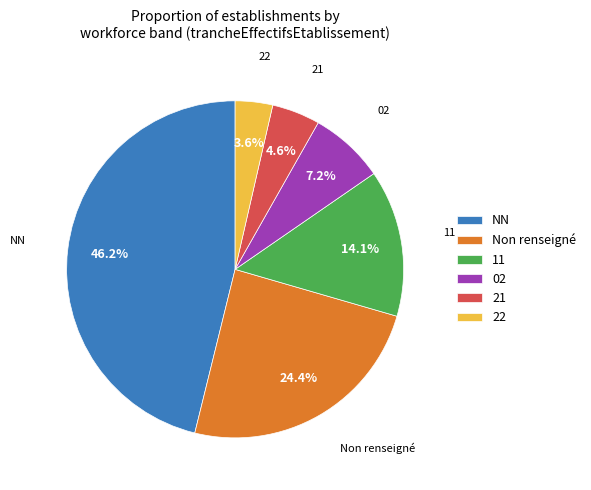

Which has a higher value, 11 or 21?

11